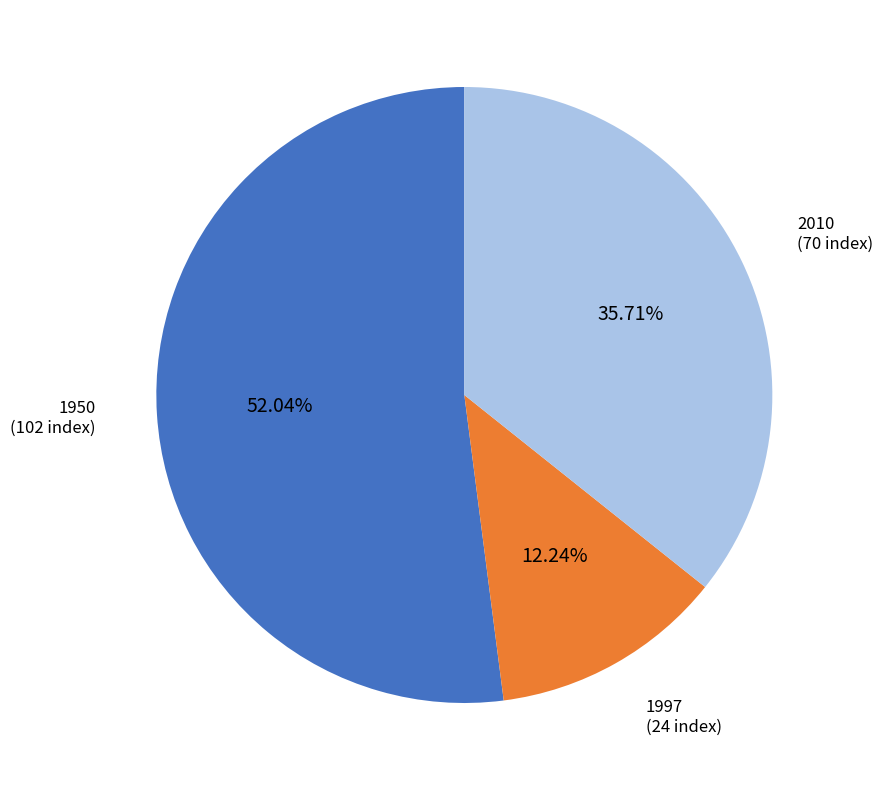

Is there a majority slice in this chart?

Yes